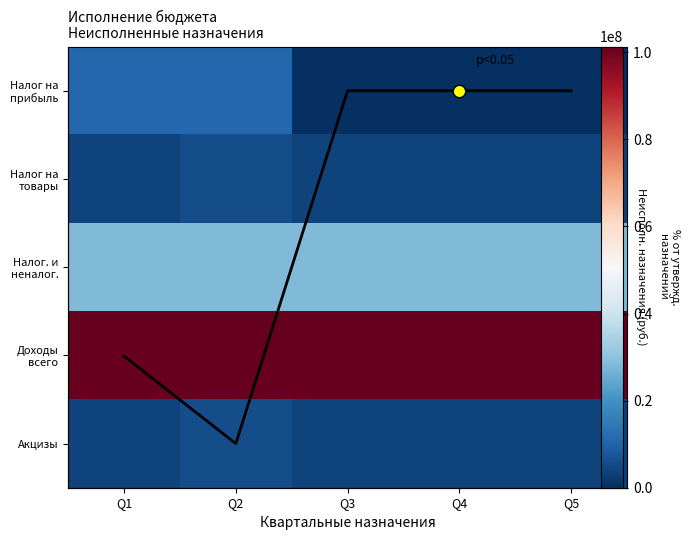

What is the sum of the Налог на товары values at Q5 and Q4?

7736936.5